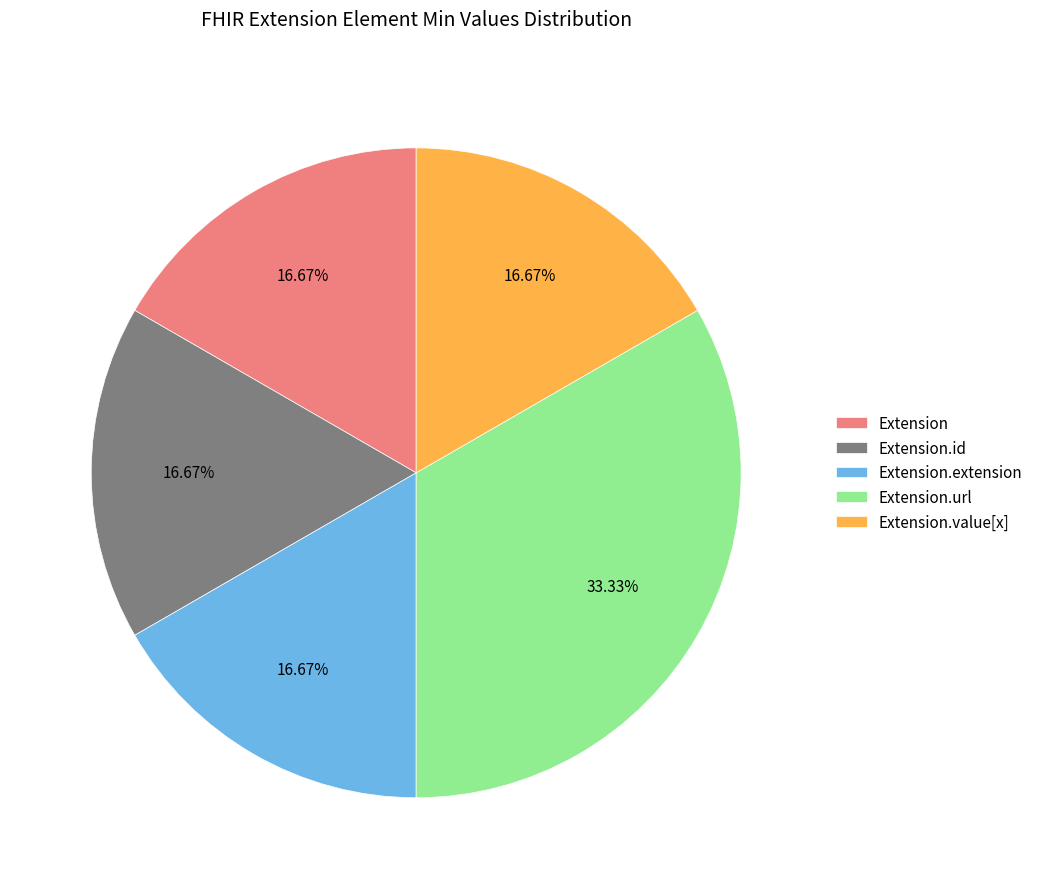

Which category has the biggest portion of the pie?

Extension.url